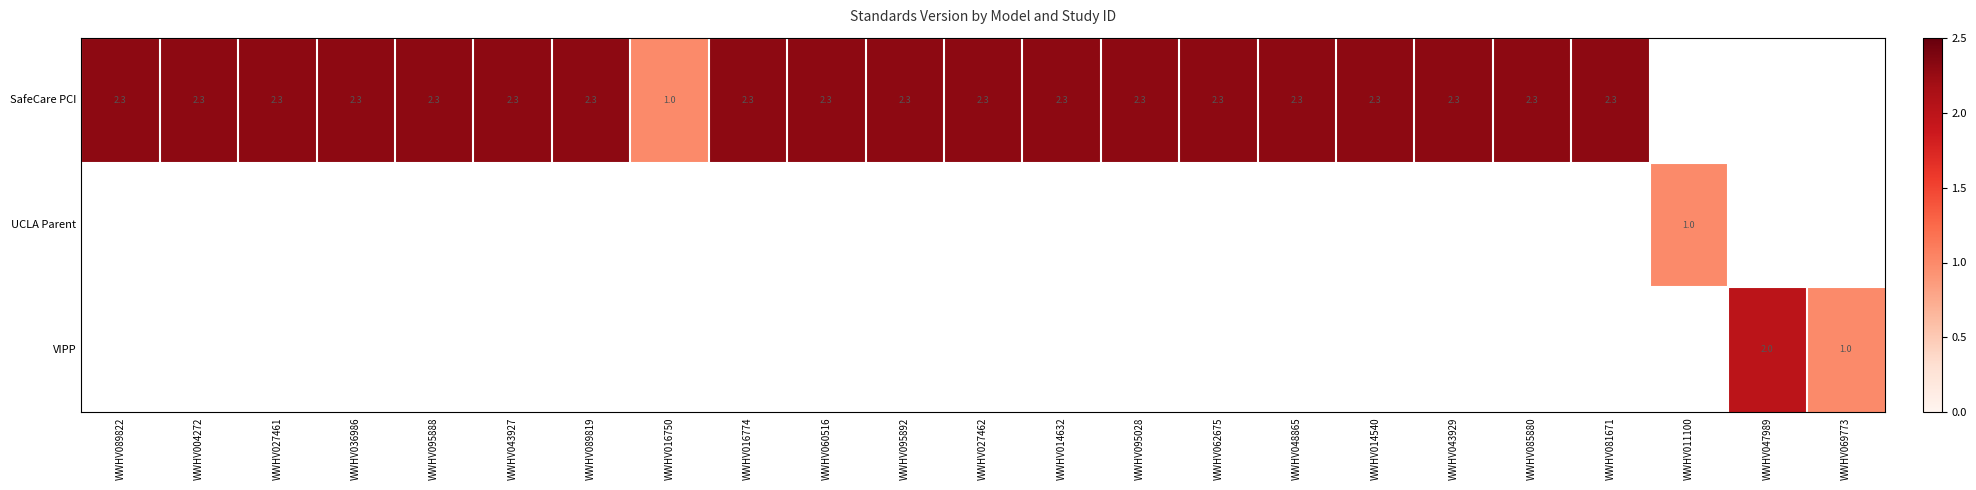

Count the number of data series in this chart.

3